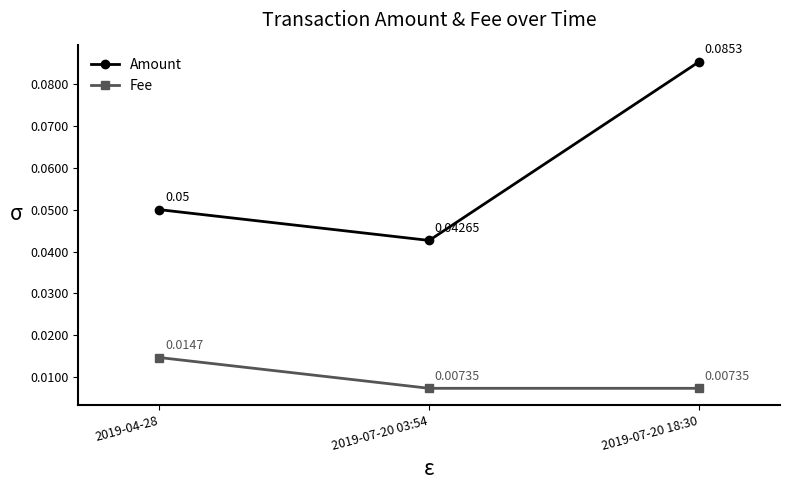

How many lines are shown in the chart?

2